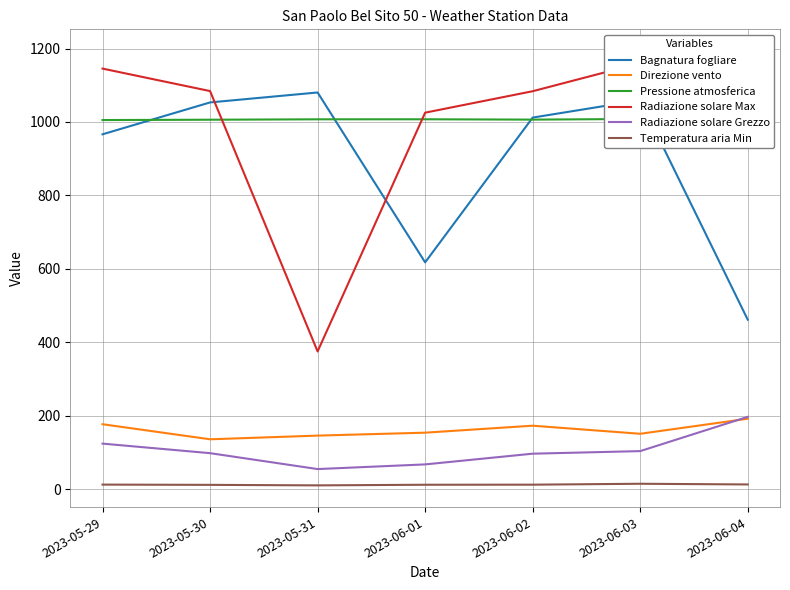

Reading left to right, transcribe all the data shown in this chart.

Bagnatura fogliare: 966.5	1053.3	1080.4	617.8	1012.0	1059.3	461.7
Direzione vento: 177.0	136.0	146.0	154.0	173.0	151.0	192.0
Pressione atmosferica: 1005.3	1006.2	1007.3	1007.4	1006.5	1008.3	1009.6
Radiazione solare Max: 1145.4	1084.2	375.2	1025.4	1083.8	1160.3	1193.2
Radiazione solare Grezzo: 124.2	98.2	54.9	67.6	96.8	103.8	197.1
Temperatura aria Min: 12.6	11.9	10.5	12.2	12.4	14.9	13.0